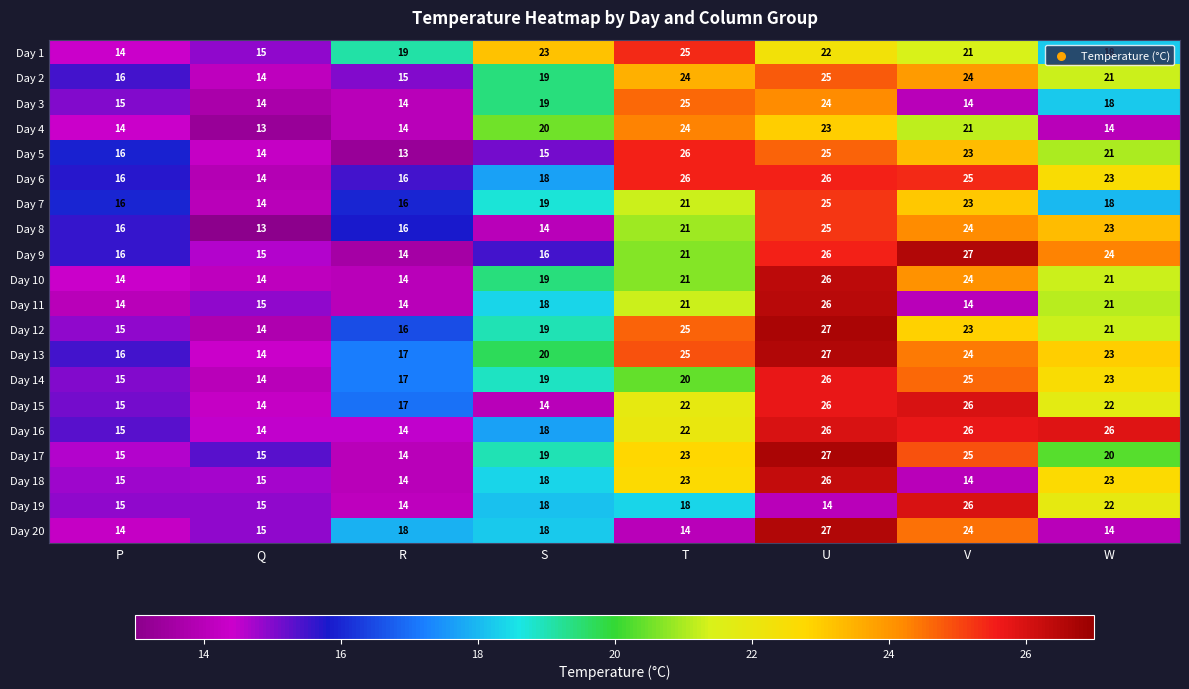

What is the total value across all series at V?

453